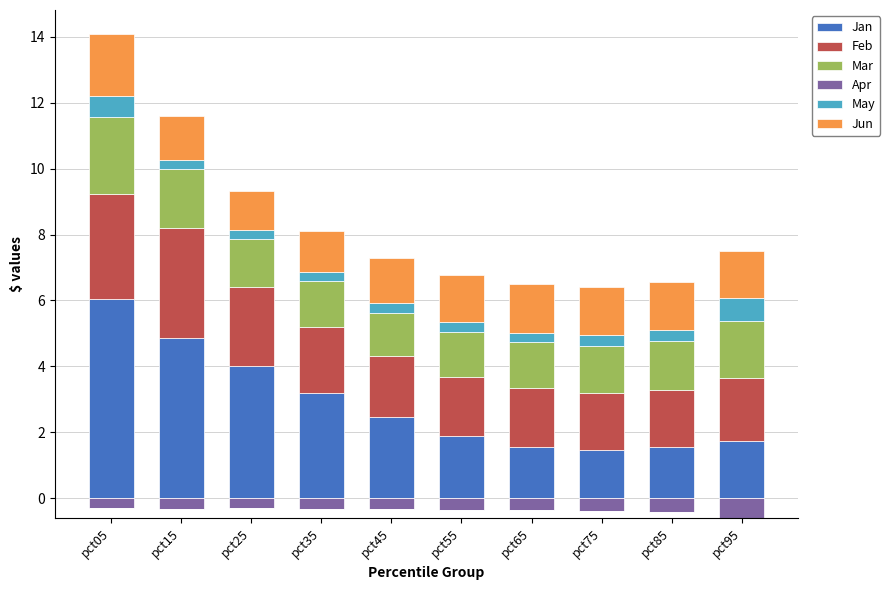

What are all the series names shown in the legend?

Jan, Feb, Mar, Apr, May, Jun